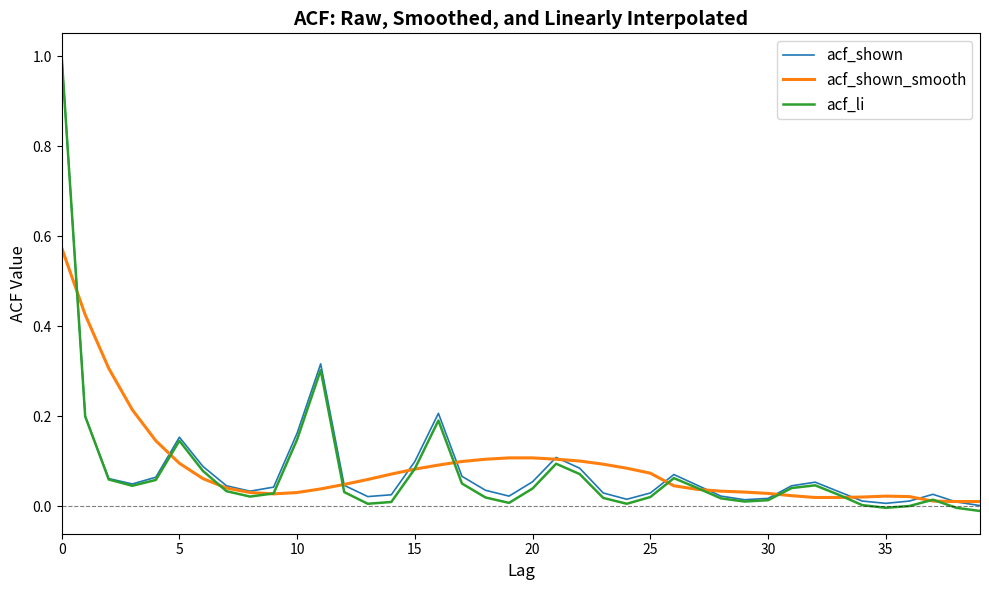

Which series has the widest spread of values?

acf_li